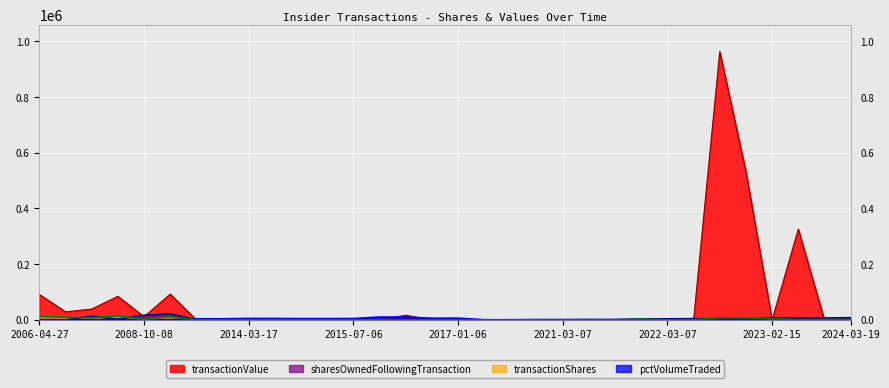

Which series changed the most between 2016-08-22 and 2022-08-01?

transactionValue